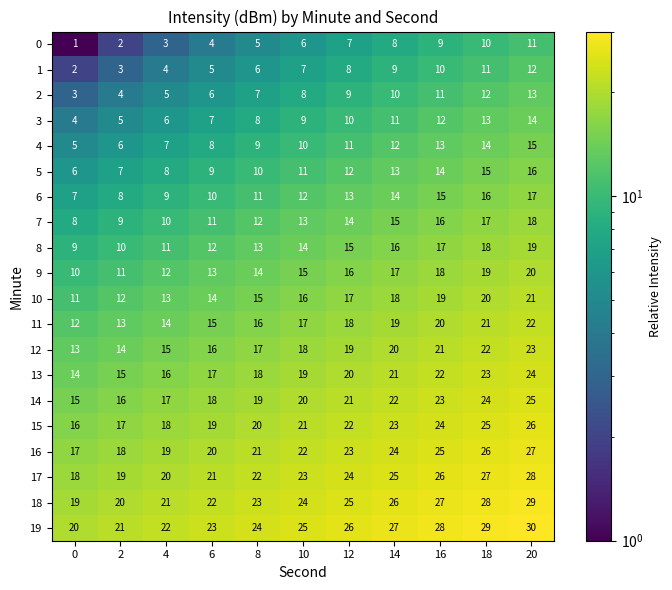

What is the spread (max minus min) of values at 6?

19